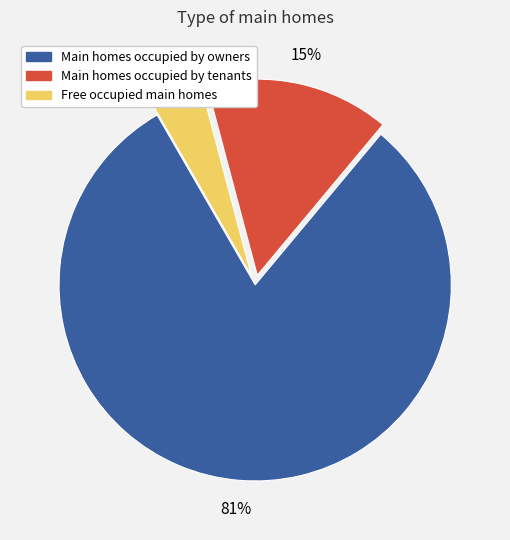

True or false: Main homes occupied by tenants accounts for 15% of the total.

True